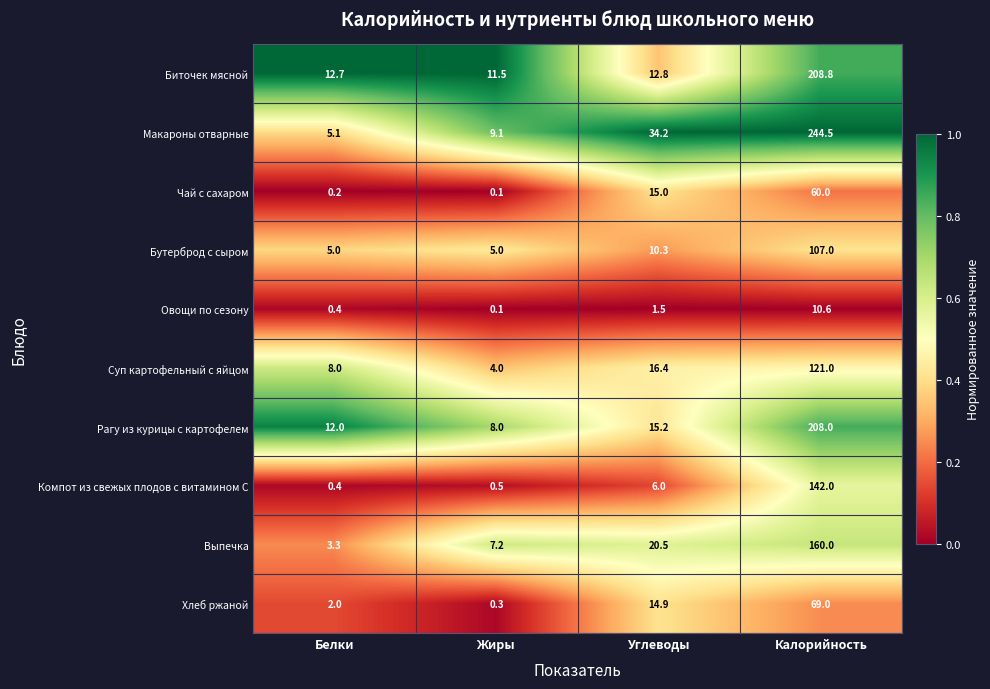

True or false: Суп картофельный с яйцом has a value of 6.0 at Жиры.

False